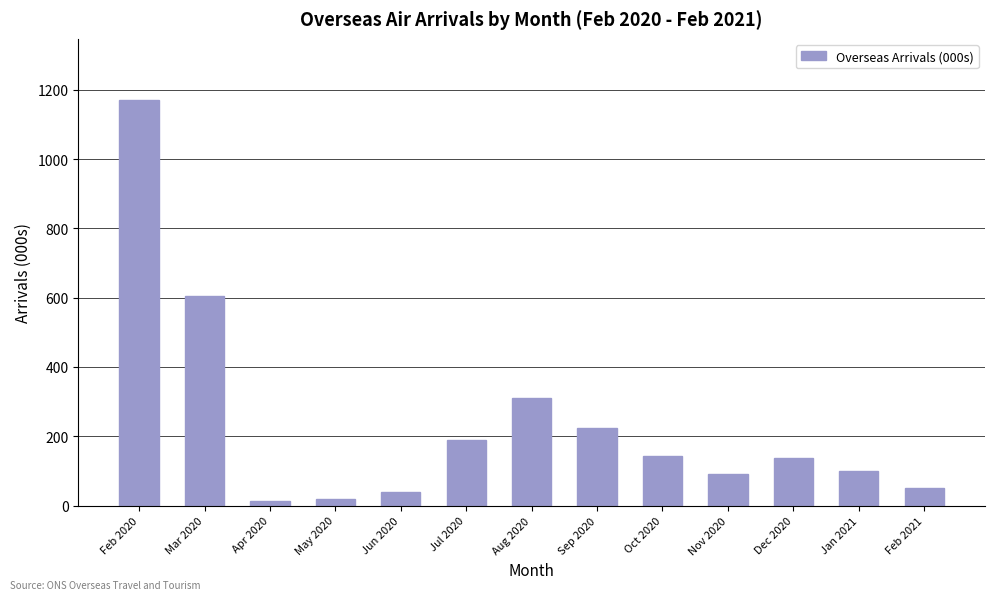

Reading left to right, list all the values displayed in this chart.

Feb 2020=1171.7	Mar 2020=603.6	Apr 2020=12.1	May 2020=19.9	Jun 2020=40.2	Jul 2020=188.1	Aug 2020=311.6	Sep 2020=224.0	Oct 2020=142.5	Nov 2020=90.9	Dec 2020=135.9	Jan 2021=101.1	Feb 2021=50.5